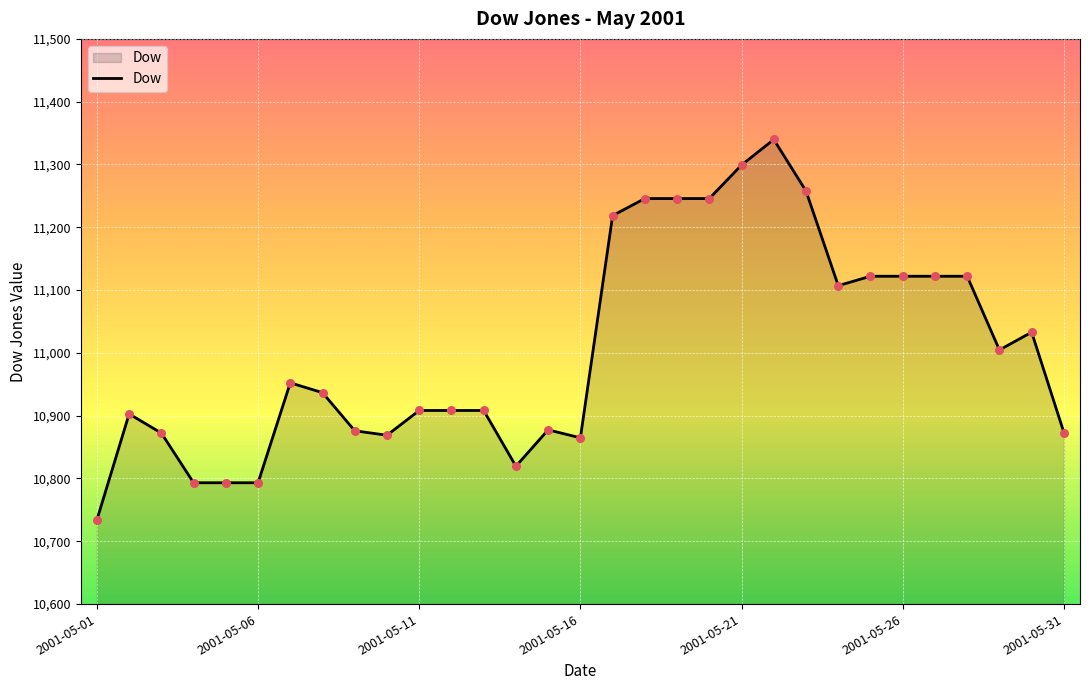

What is the maximum value shown in the chart?

11339.8